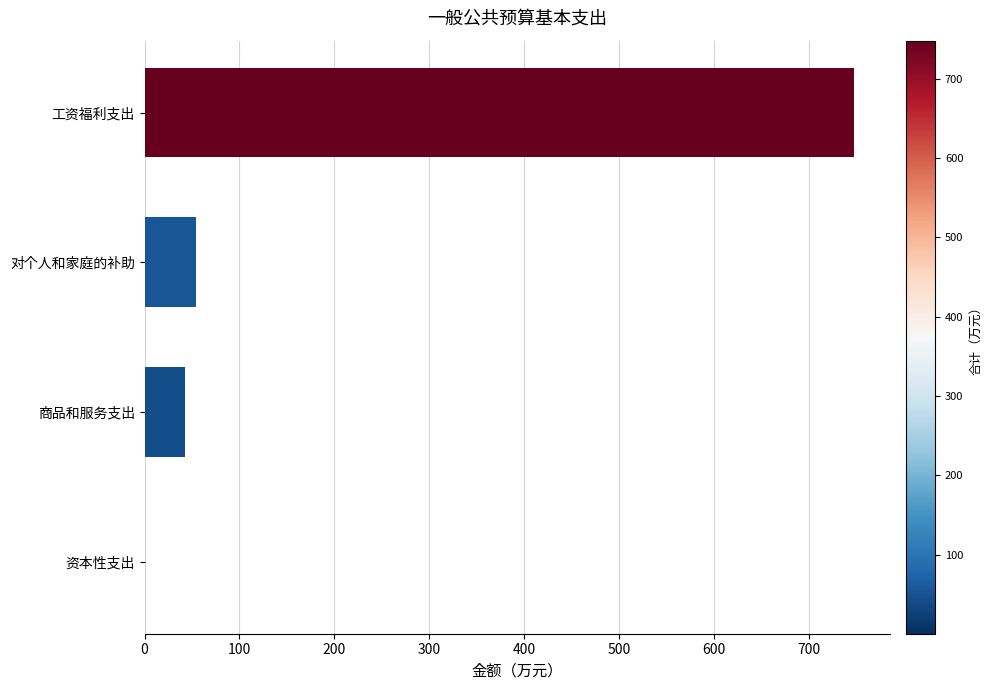

Which has a higher value, 对个人和家庭的补助 or 资本性支出?

对个人和家庭的补助